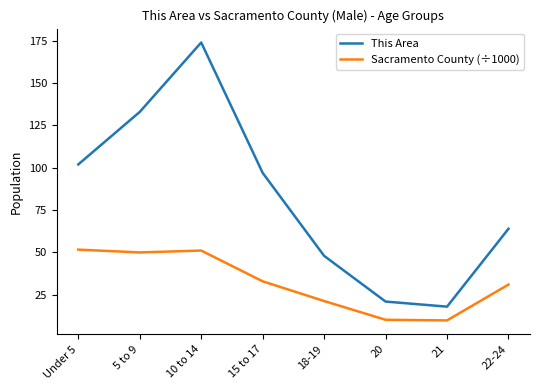

Which category has the highest value across all series?

10 to 14